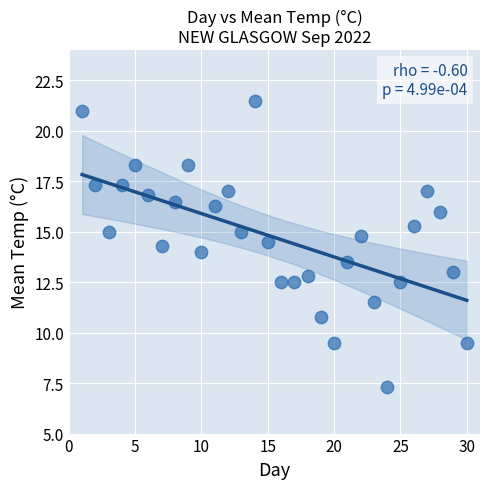

What is the range of Y values (max minus min)?

14.2